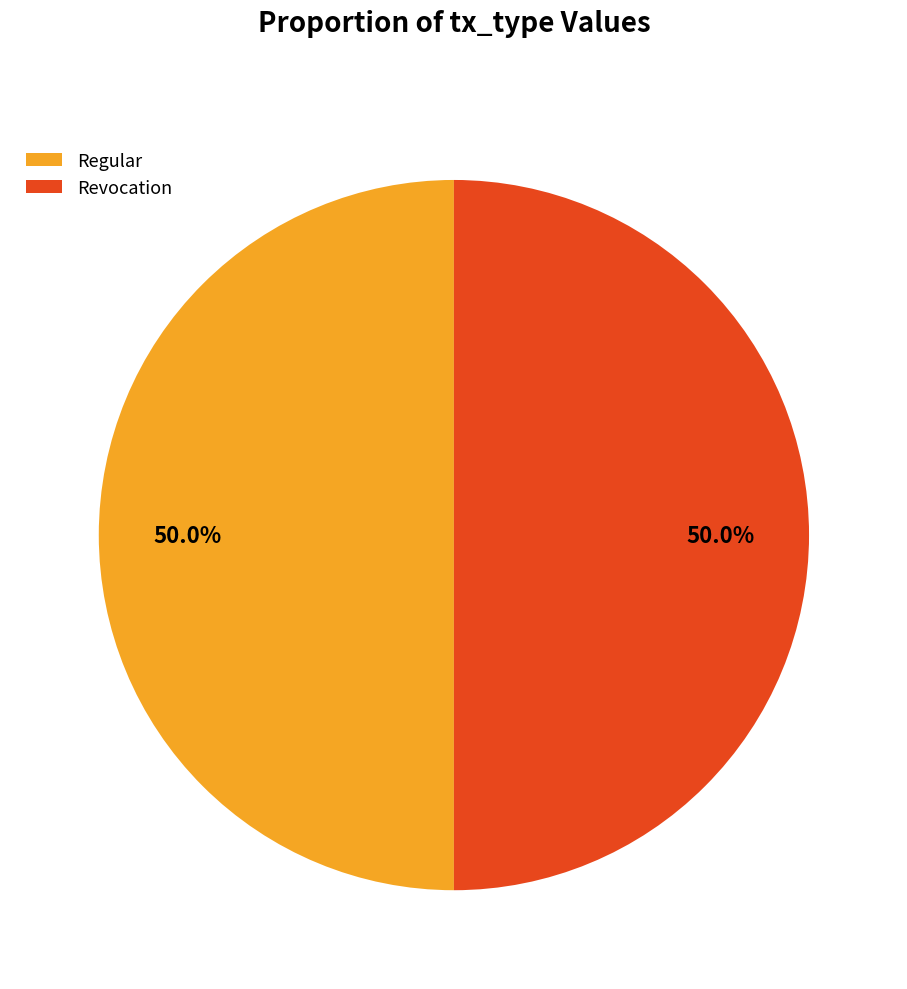

What is the ratio of the value at Regular to the value at Revocation?

1.0